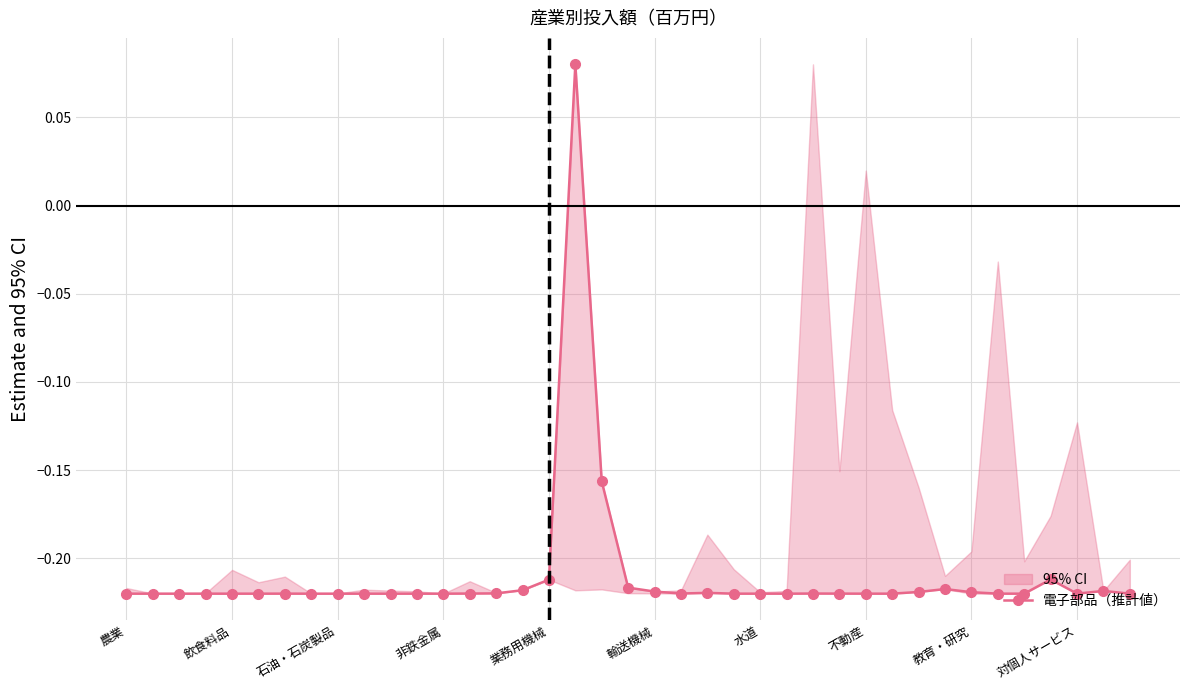

Where is the data nearest to the value 0?

17